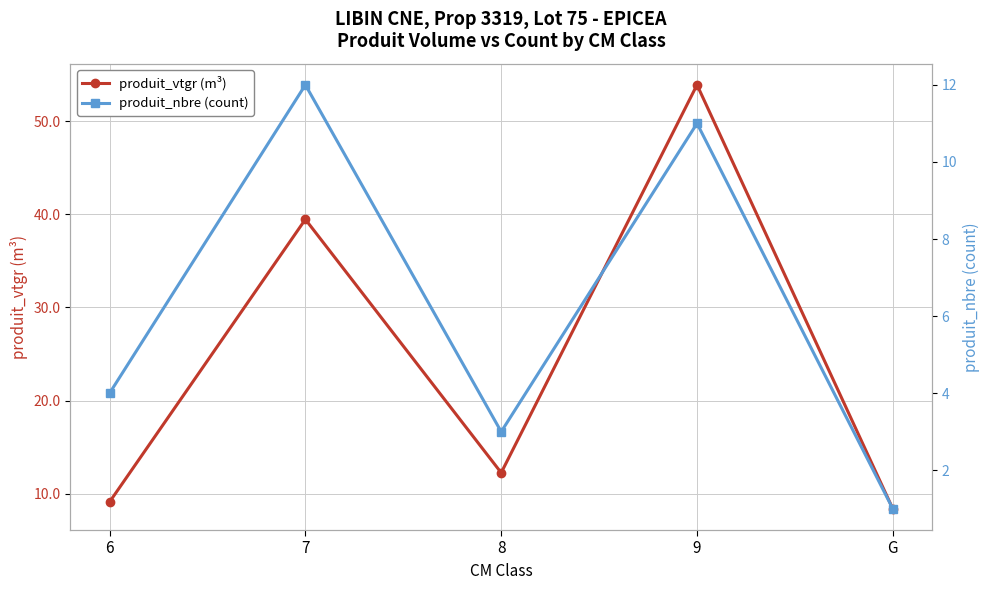

What is the label of the 2nd point from the right?

9